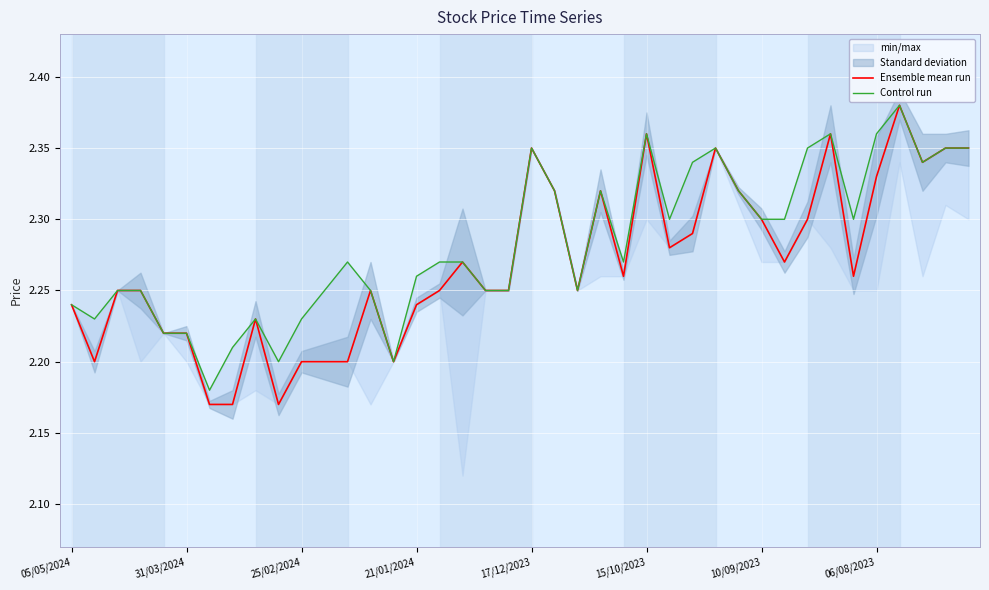

How many Ensemble mean run values are between 2 and 3?

40